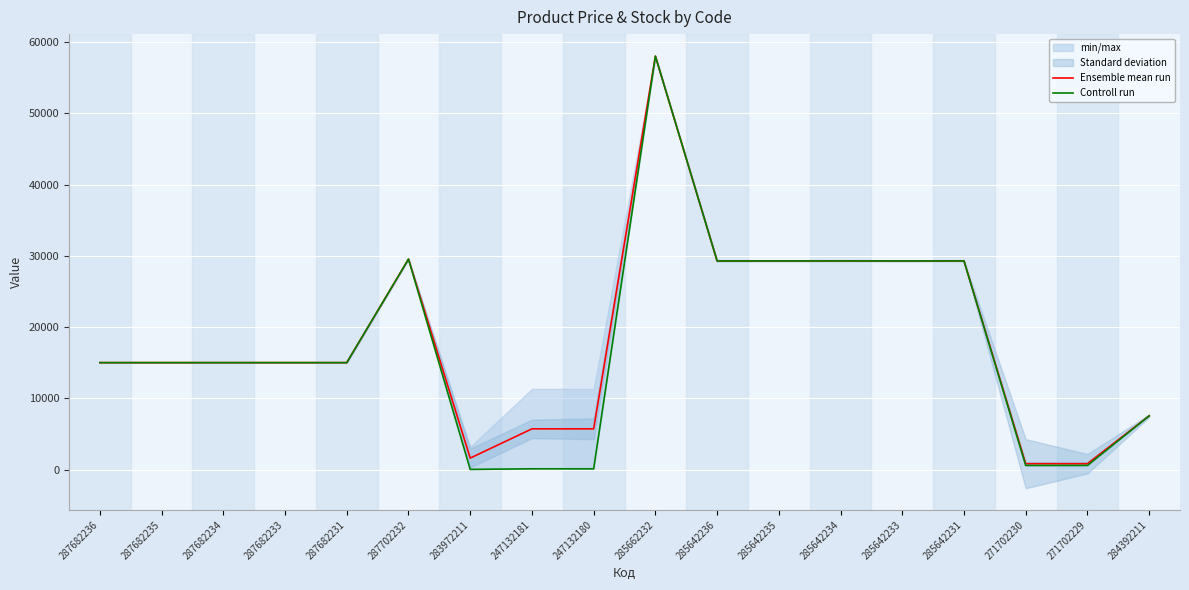

Reading left to right, transcribe all the data shown in this chart.

Ensemble mean run: 287682236=15019.2	287682235=15019.2	287682234=15019.2	287682233=15019.2	287682231=15019.2	287702232=29548.9	283972211=1618.5	247132181=5723.7	247132180=5723.7	285662232=58037.0	285642236=29294.9	285642235=29294.9	285642234=29294.9	285642233=29294.9	285642231=29294.9	271702230=830.2	271702229=830.2	284392211=7545.9
Controll run: 287682236=15019.2	287682235=15019.2	287682234=15019.2	287682233=15019.2	287682231=15019.2	287702232=29548.9	283972211=32.0	247132181=113.3	247132180=113.3	285662232=58037.0	285642236=29294.9	285642235=29294.9	285642234=29294.9	285642233=29294.9	285642231=29294.9	271702230=586.0	271702229=586.0	284392211=7545.9